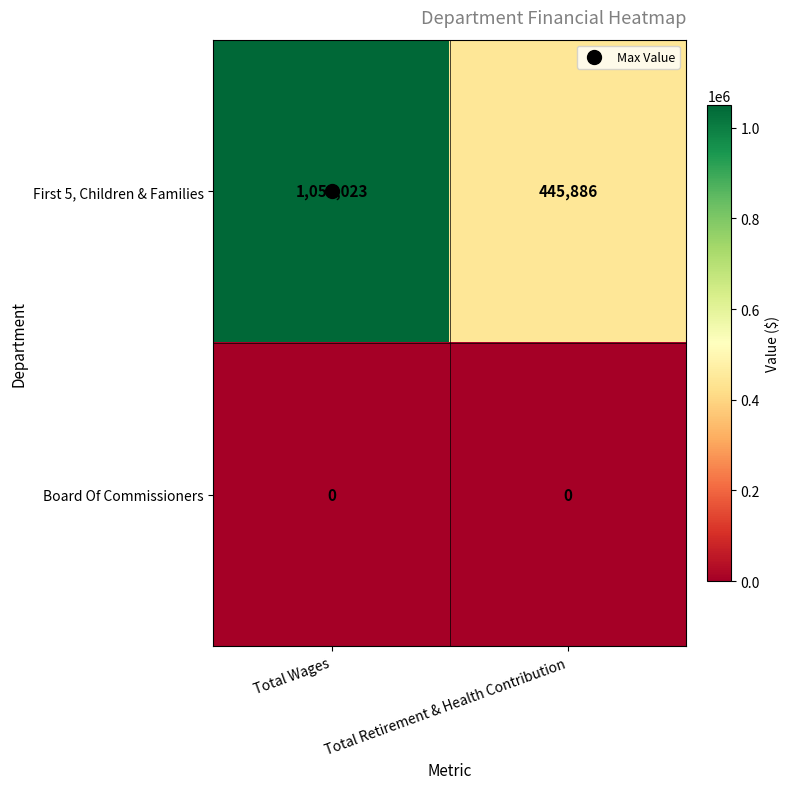

List the series in order of their peak value, highest first.

First 5, Children & Families, Board Of Commissioners